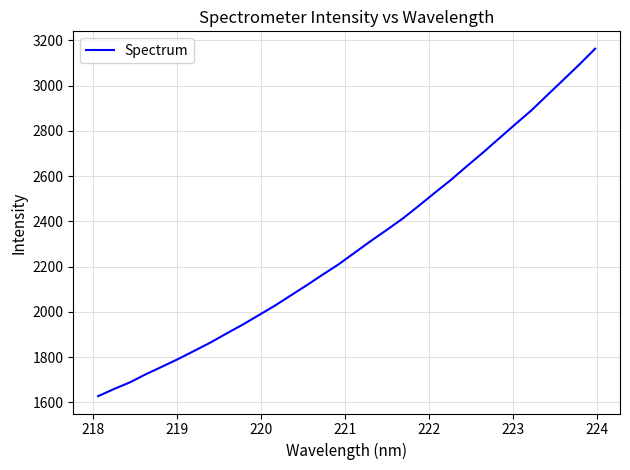

What is the maximum value shown in the chart?

3162.7